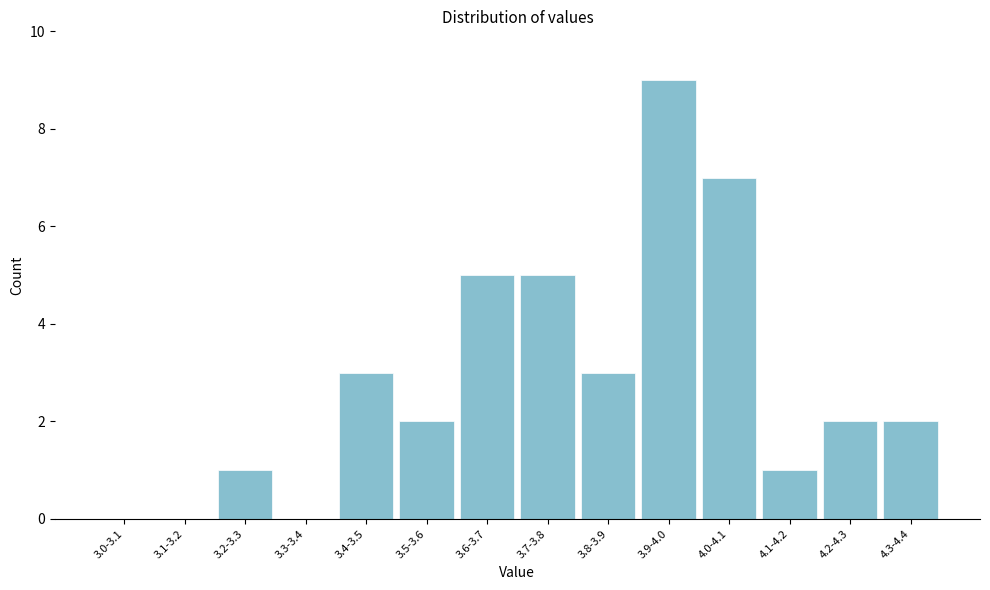

Reading left to right, extract all data points from this chart.

3.0-3.1=0	3.1-3.2=0	3.2-3.3=1	3.3-3.4=0	3.4-3.5=3	3.5-3.6=2	3.6-3.7=5	3.7-3.8=5	3.8-3.9=3	3.9-4.0=9	4.0-4.1=7	4.1-4.2=1	4.2-4.3=2	4.3-4.4=2